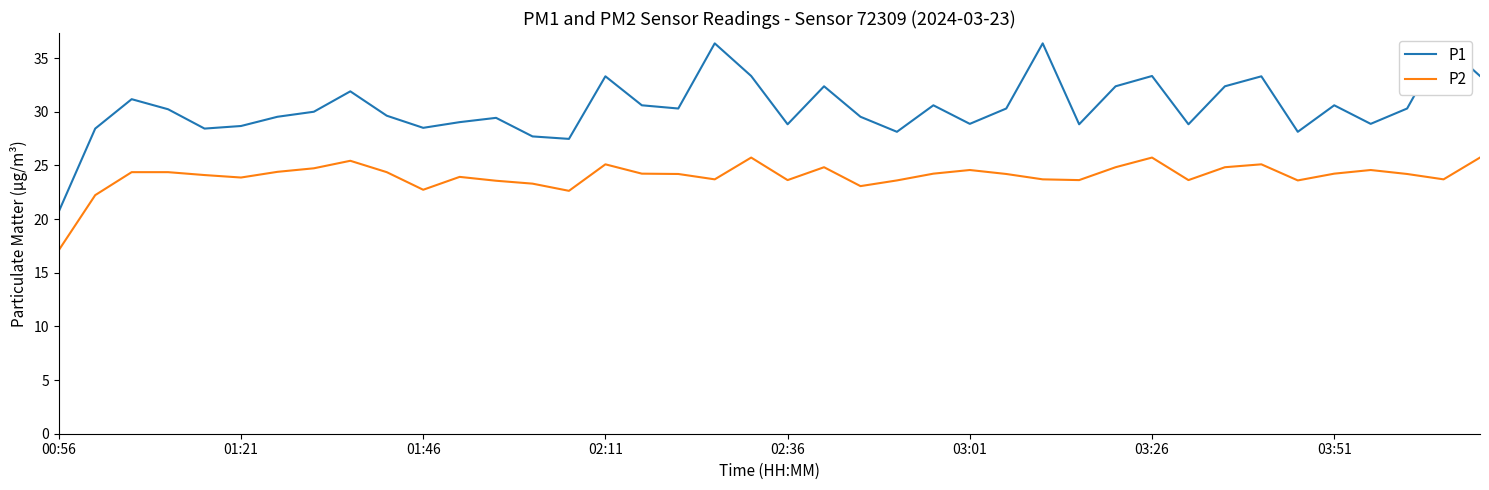

What are all the series names shown in the legend?

P1, P2